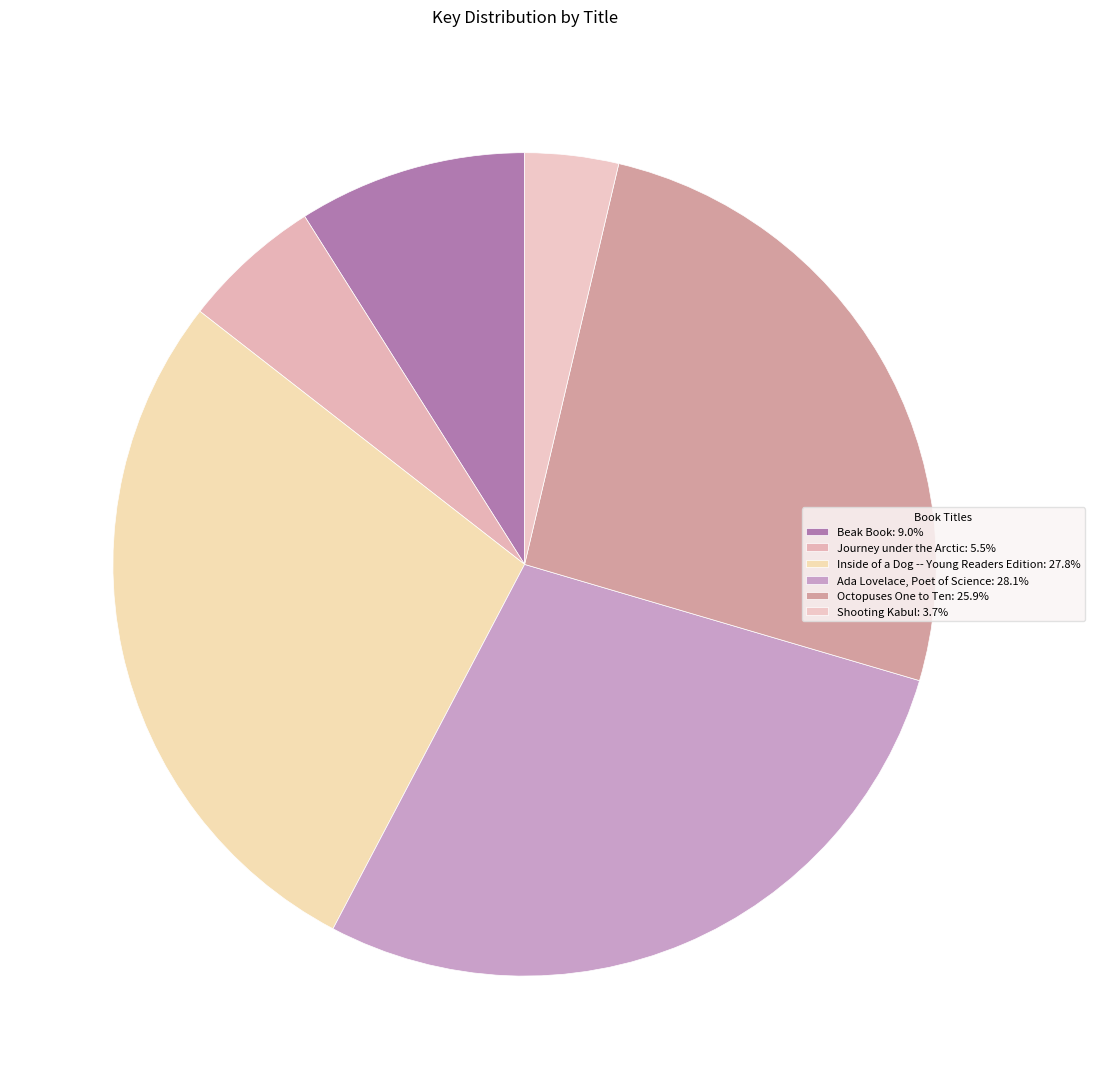

Which category has the smallest portion of the pie?

Shooting Kabul